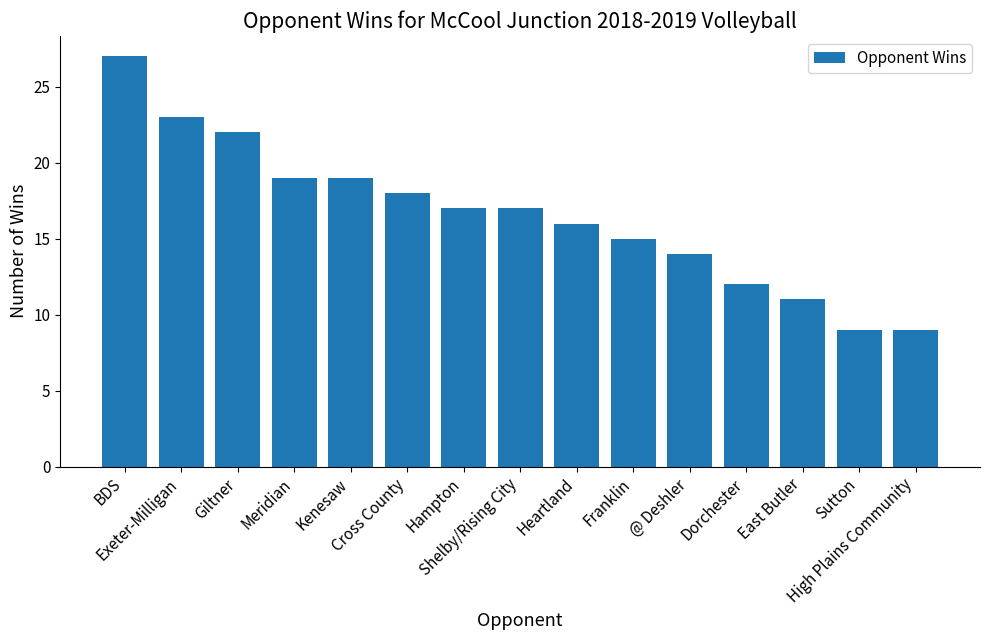

True or false: the data shows 17 at Hampton.

True